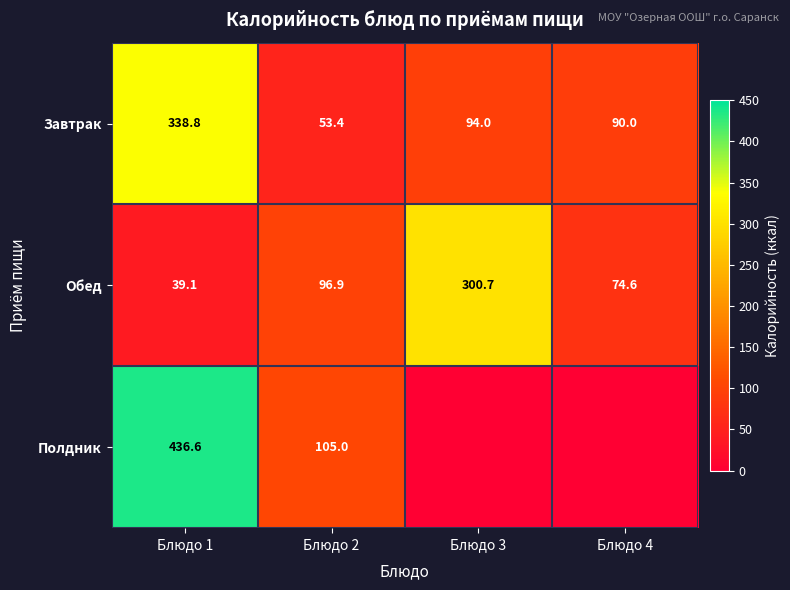

The value of Обед at Блюдо 4 is 74.6. True or false?

True